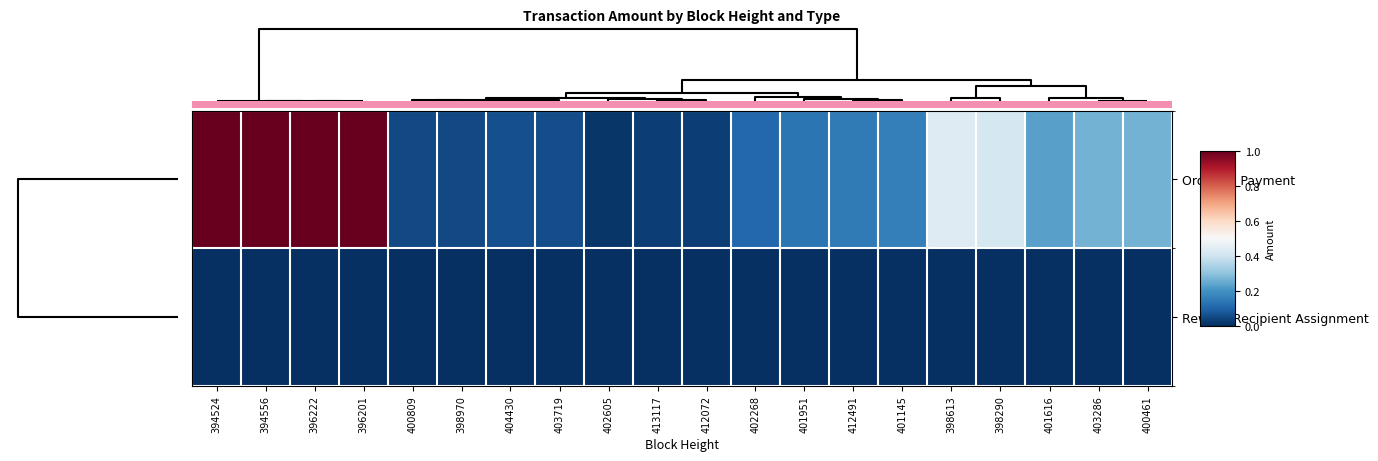

What is the spread (max minus min) of values at 398613?

0.4